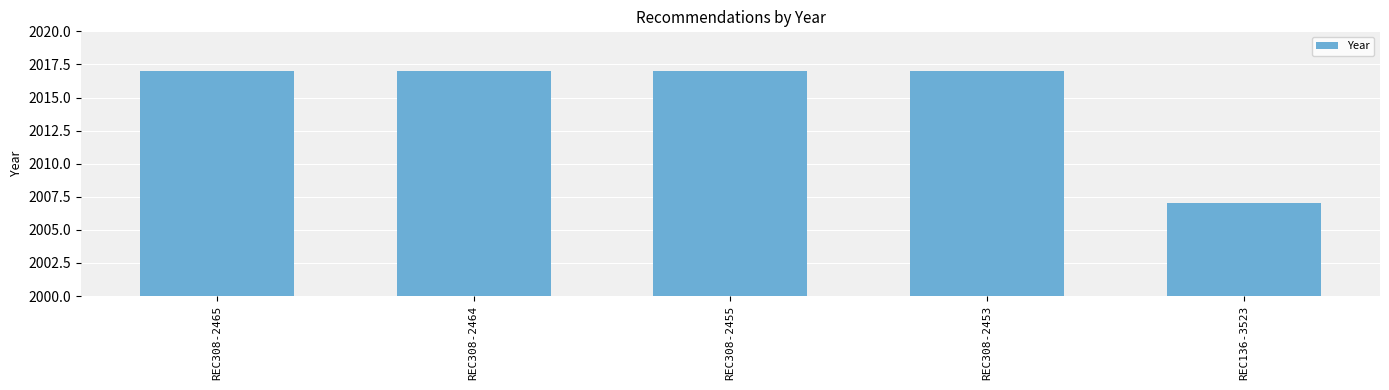

Are the bars horizontal?

No